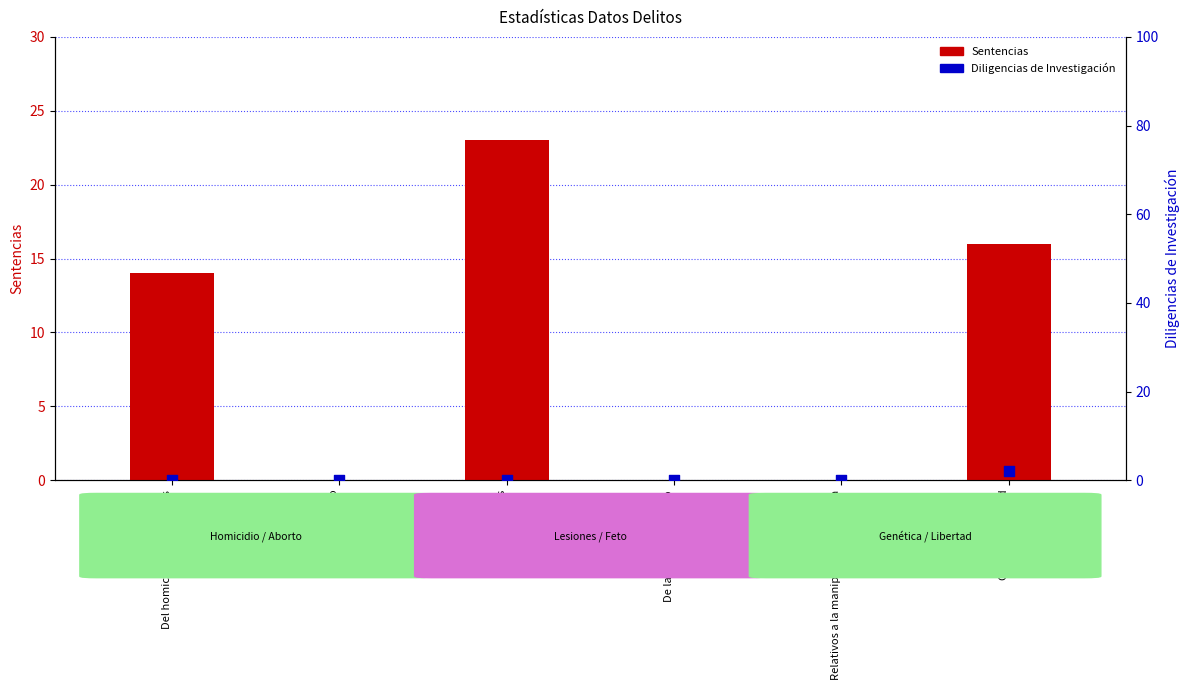

Which series has the largest total across all categories?

Sentencias